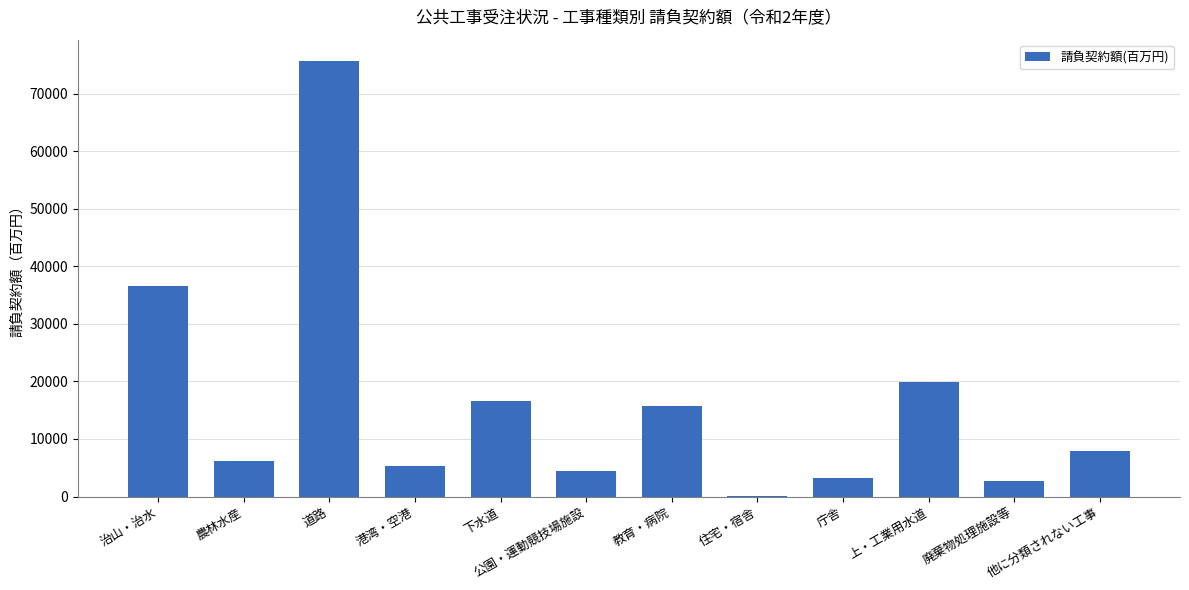

The value at 農林水産 is 1353.1. True or false?

False